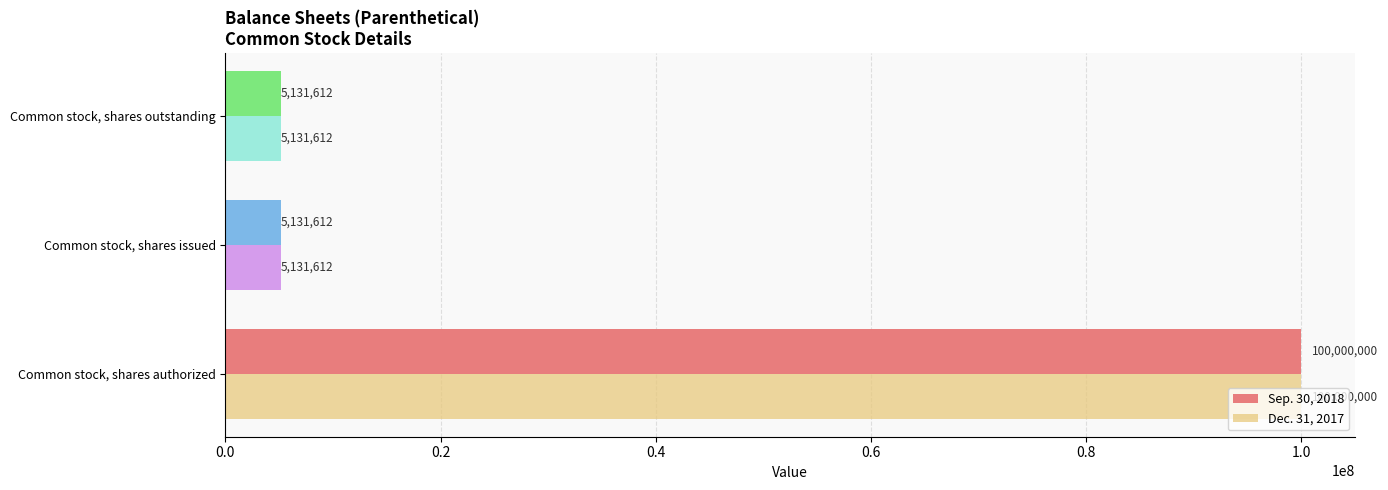

What is the total value across all series at Common stock, shares outstanding?

10263224